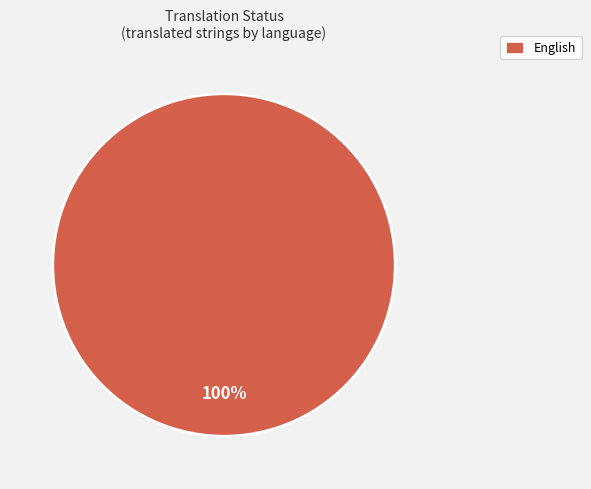

Which category accounts for the majority?

English